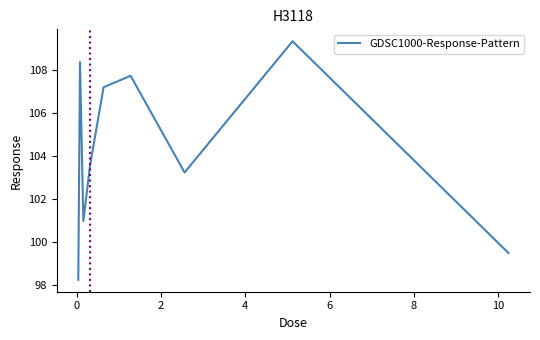

What is the maximum value shown in the chart?

109.3